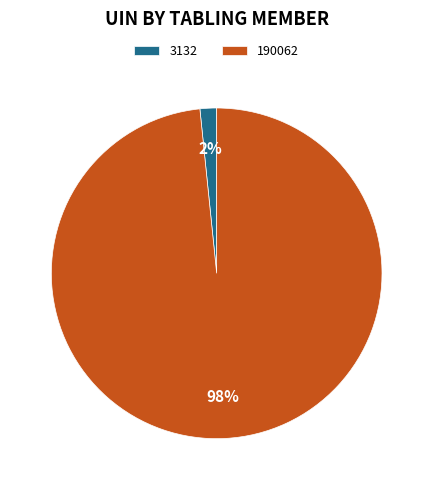

What percentage is the 3132 slice, to the nearest percent?

2%